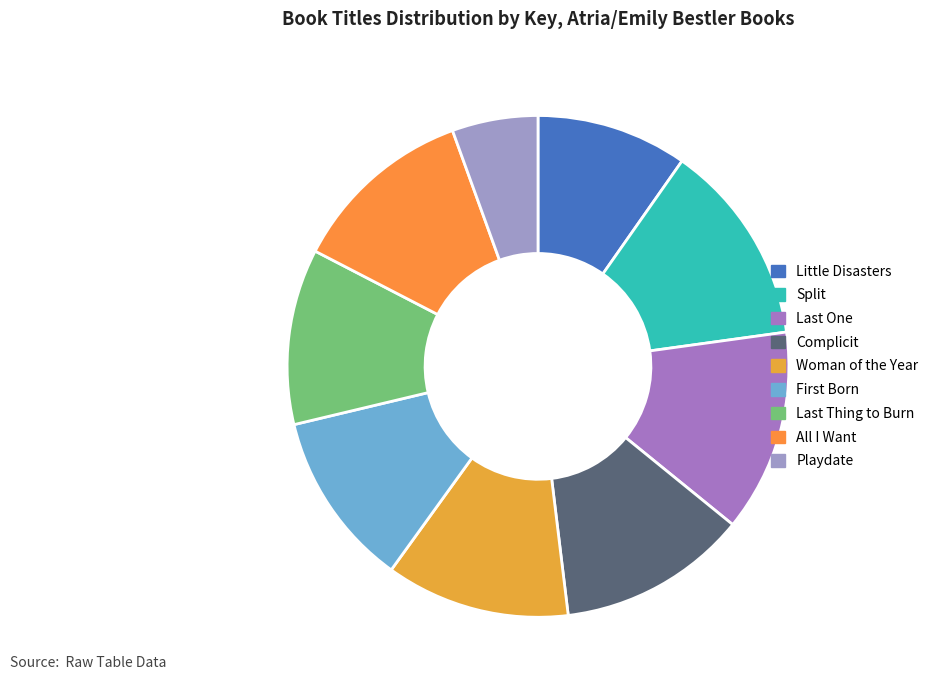

To the nearest percent, what portion does Little Disasters represent?

10%